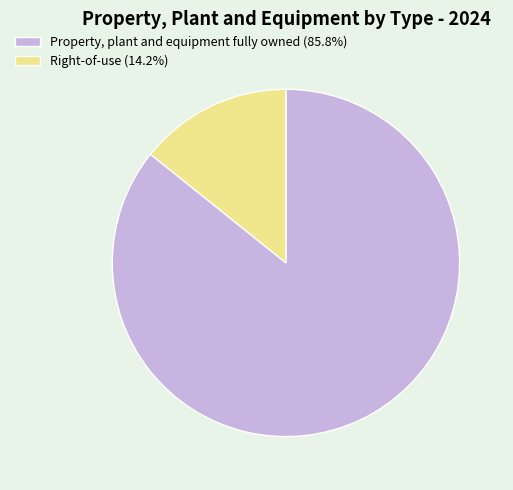

How many slices are in this pie chart?

2